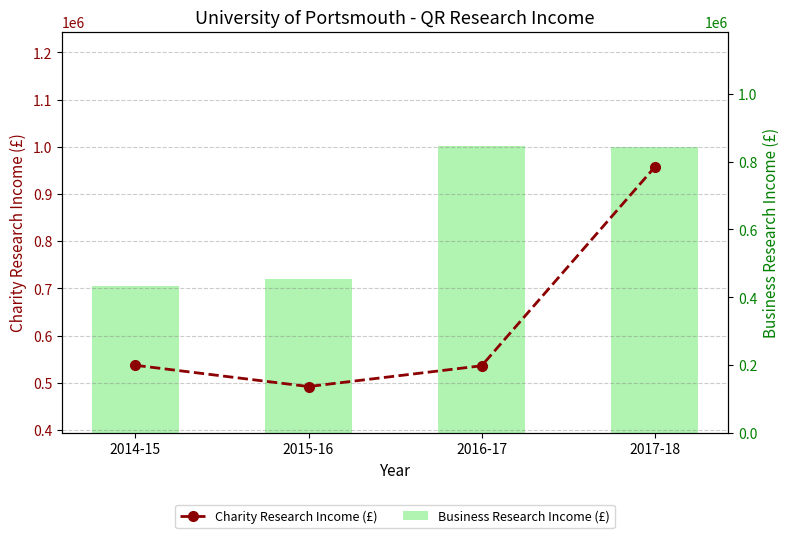

Which category has the lowest value in the Charity Research Income (£) series?

2015-16